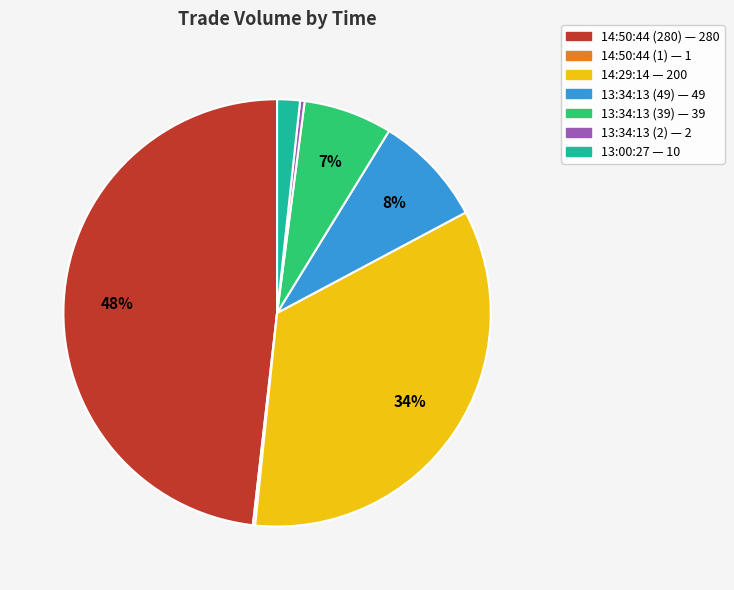

Which slice is the largest?

14:50:44 (280)